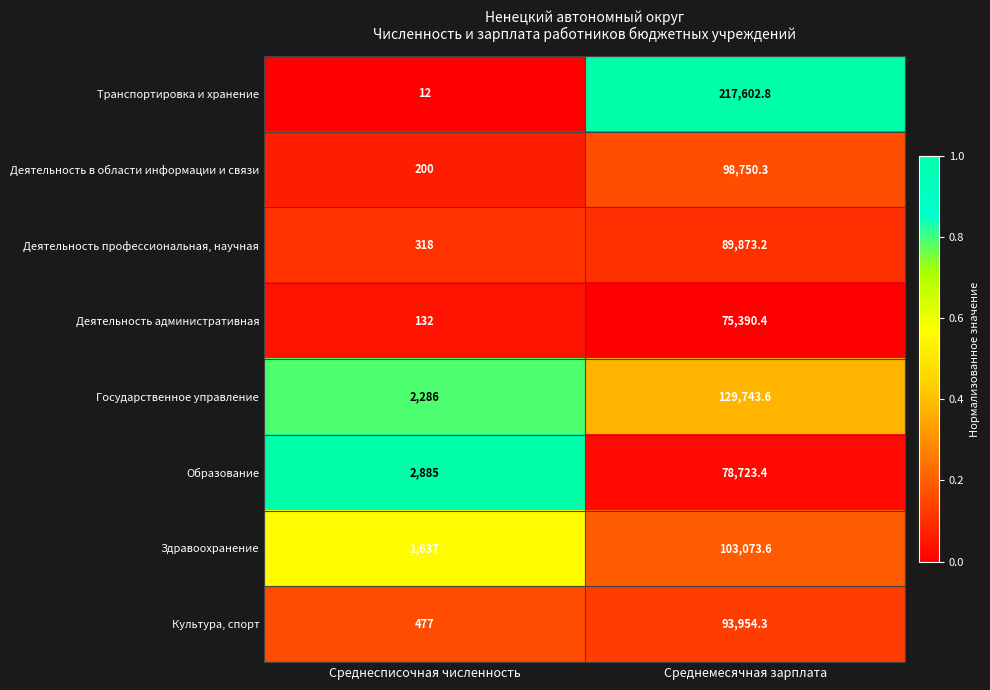

What is the spread (max minus min) of values at Среднесписочная численность?

2873.0